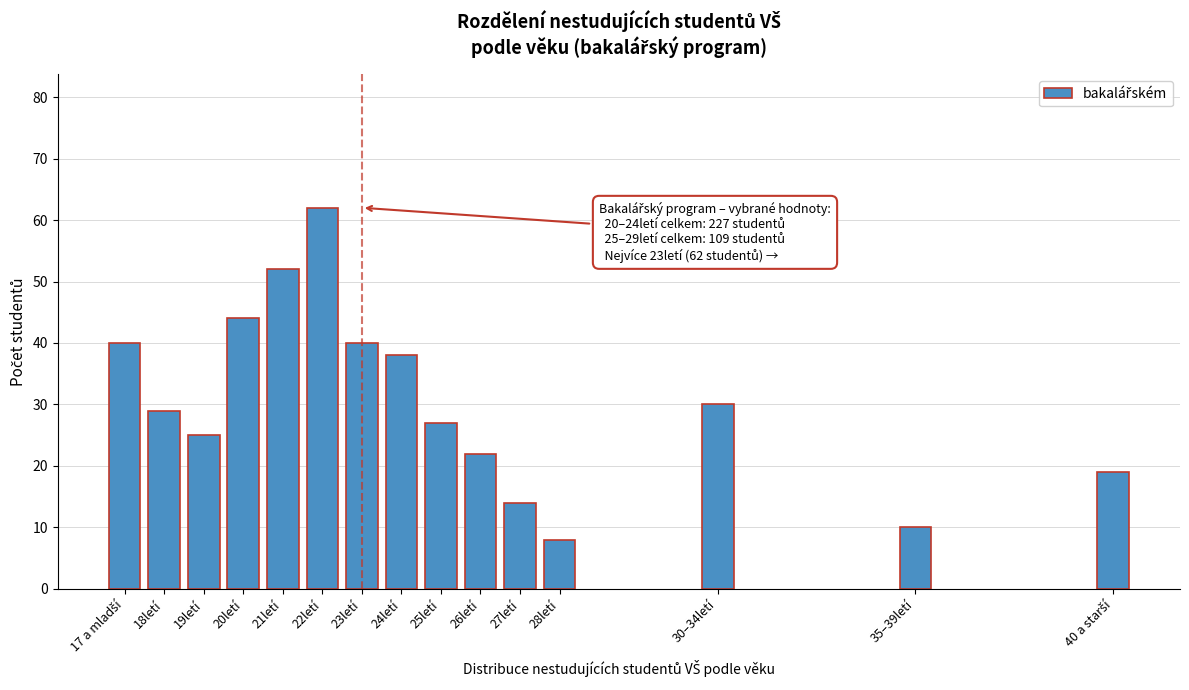

Reading right to left, what are all the values shown in this chart?

19	10	30	8	14	22	27	38	40	62	52	44	25	29	40